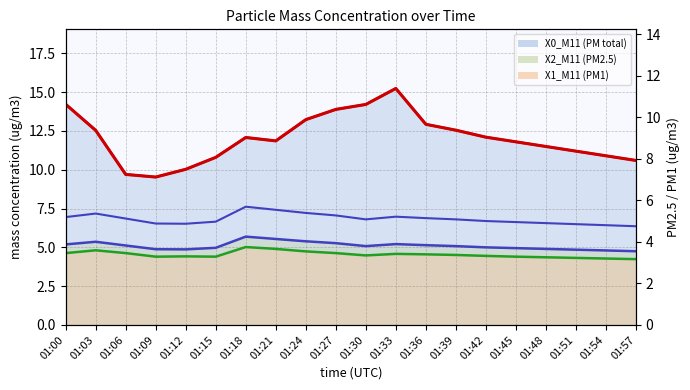

What is the value of the X0_M11 (PM total) point at the 1st from the left?

14.2